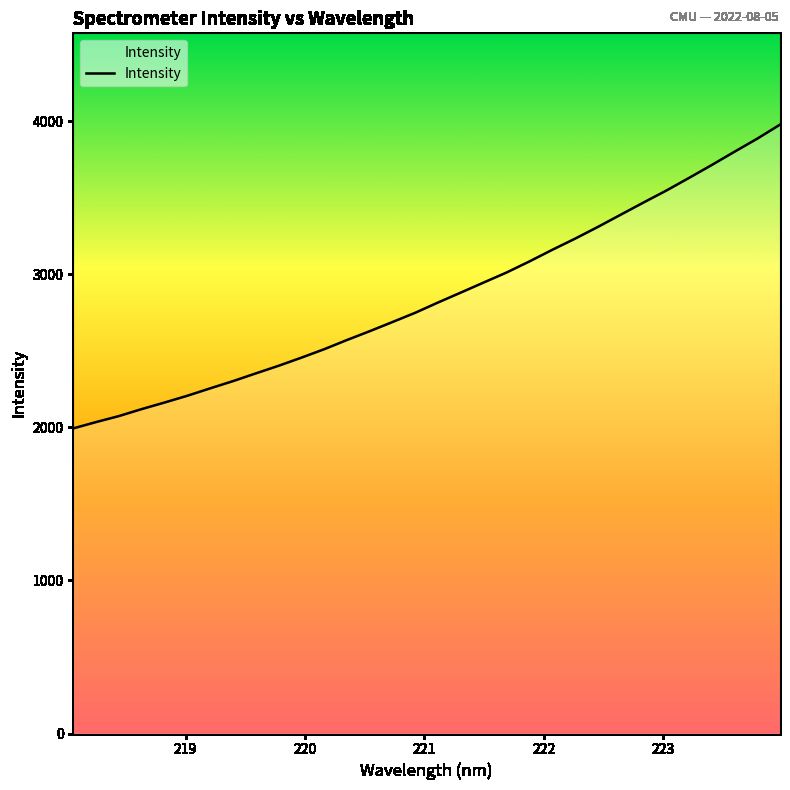

What is the minimum value shown in the chart?

1993.0